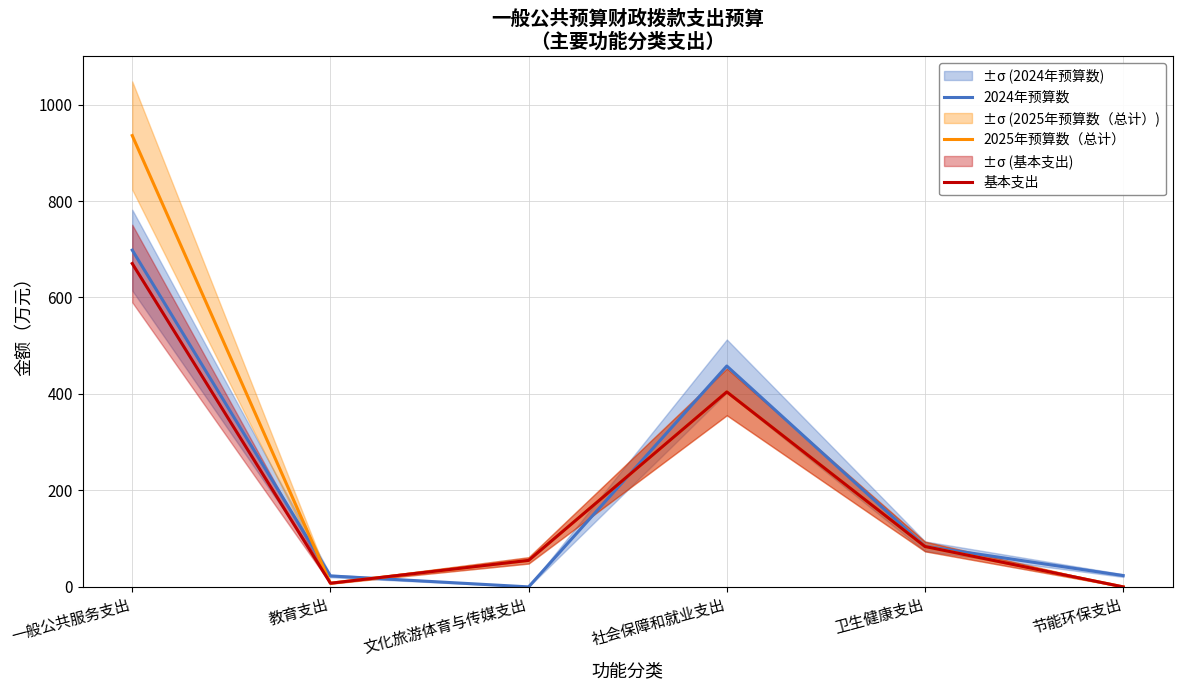

Reading left to right, what are all the values shown in this chart?

2024年预算数: 一般公共服务支出=698.2	教育支出=22.7	文化旅游体育与传媒支出=0.0	社会保障和就业支出=457.9	卫生健康支出=84.2	节能环保支出=23.5
2025年预算数（总计）: 一般公共服务支出=935.7	教育支出=7.6	文化旅游体育与传媒支出=54.9	社会保障和就业支出=404.3	卫生健康支出=83.7	节能环保支出=0.0
基本支出: 一般公共服务支出=670.4	教育支出=7.6	文化旅游体育与传媒支出=54.9	社会保障和就业支出=404.3	卫生健康支出=83.7	节能环保支出=0.0